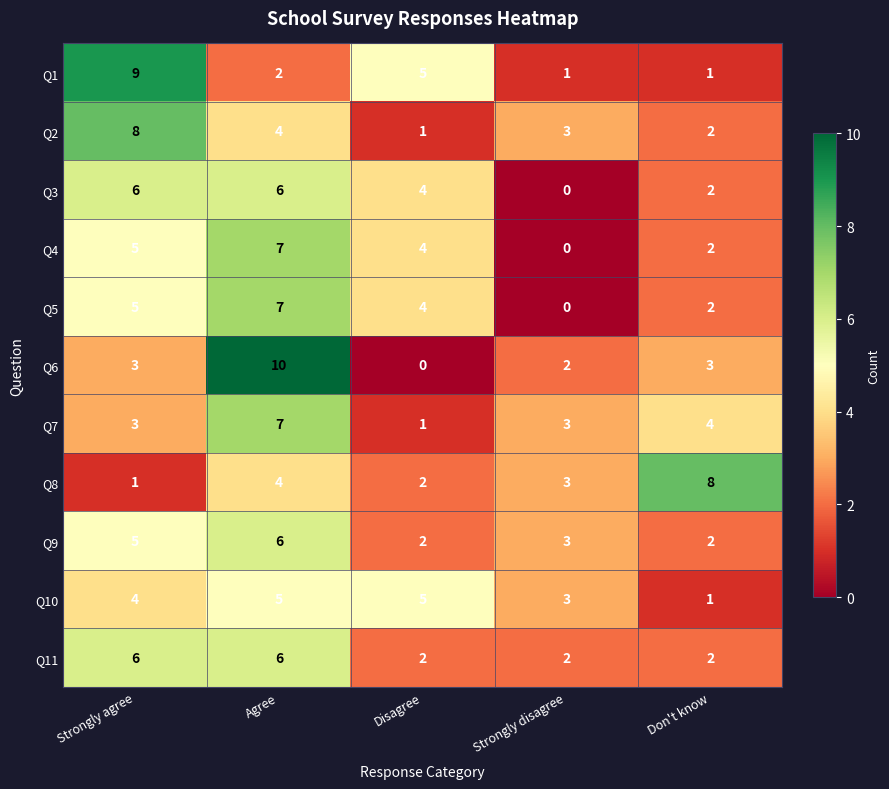

Is the value of Q11 at Strongly disagree greater than the value of Q4 at Strongly disagree?

Yes